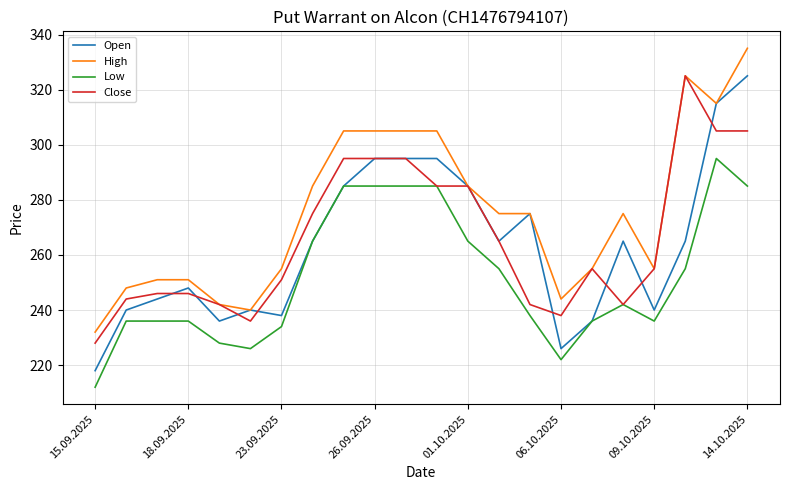

Which series has the widest spread of values?

Open